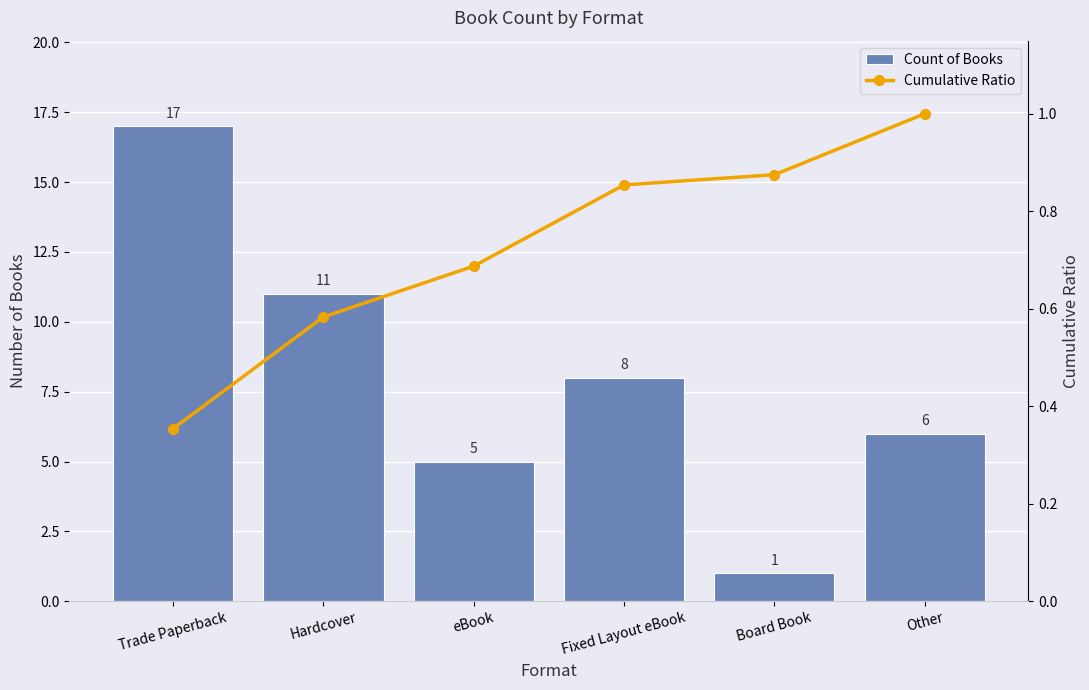

What is the label of the 5th bar from the left?

Board Book